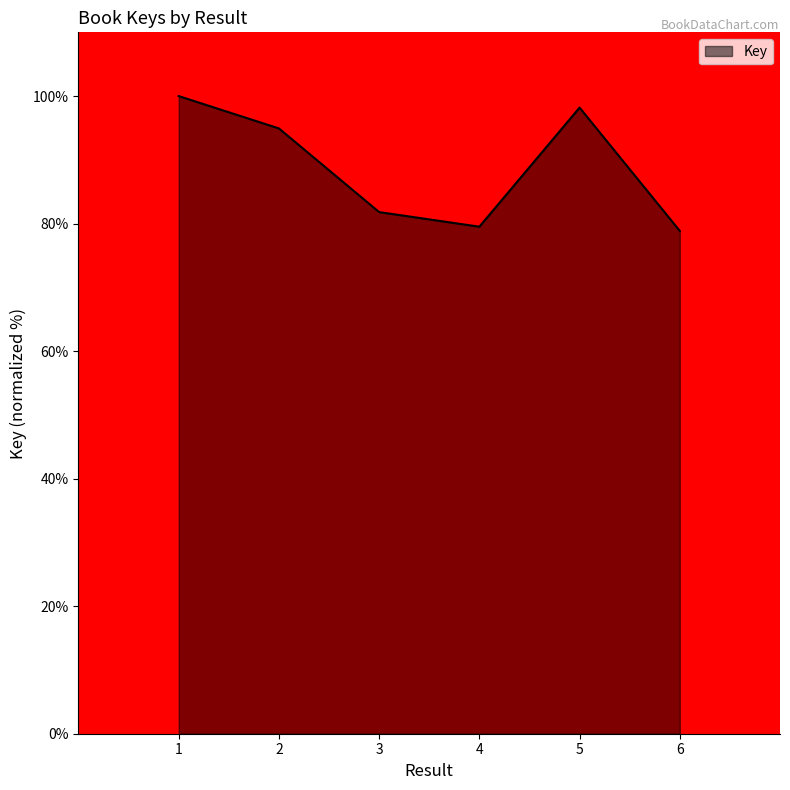

What is the sum of all values?

533.3